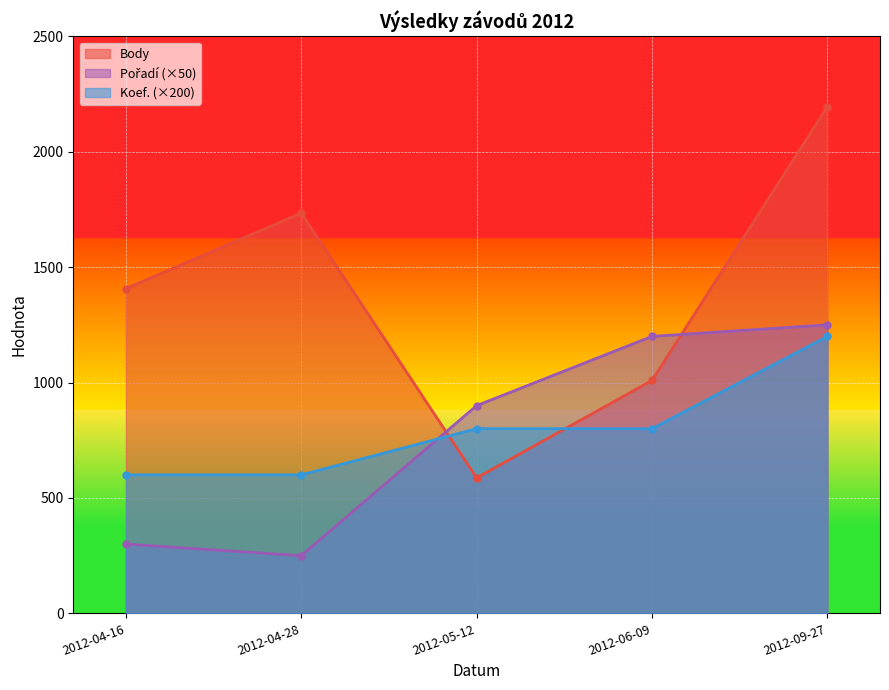

Reading left to right, extract all data points from this chart.

Body: 2012-04-16=1407	2012-04-28=1734	2012-05-12=587	2012-06-09=1009	2012-09-27=2195
Pořadí: 2012-04-16=300	2012-04-28=250	2012-05-12=900	2012-06-09=1200	2012-09-27=1250
Koef.: 2012-04-16=600	2012-04-28=600	2012-05-12=800	2012-06-09=800	2012-09-27=1200